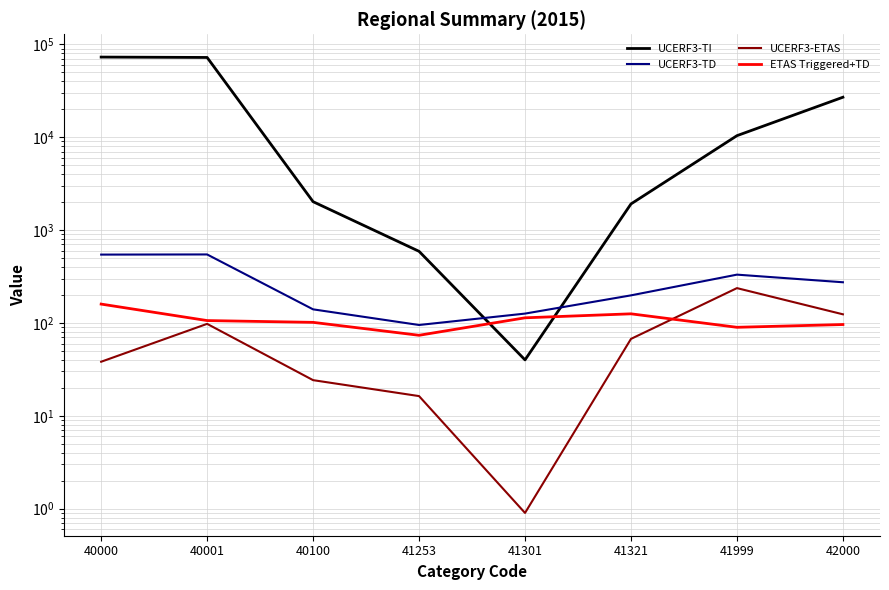

How many interior local valleys does the ETAS Triggered+TD series have?

2